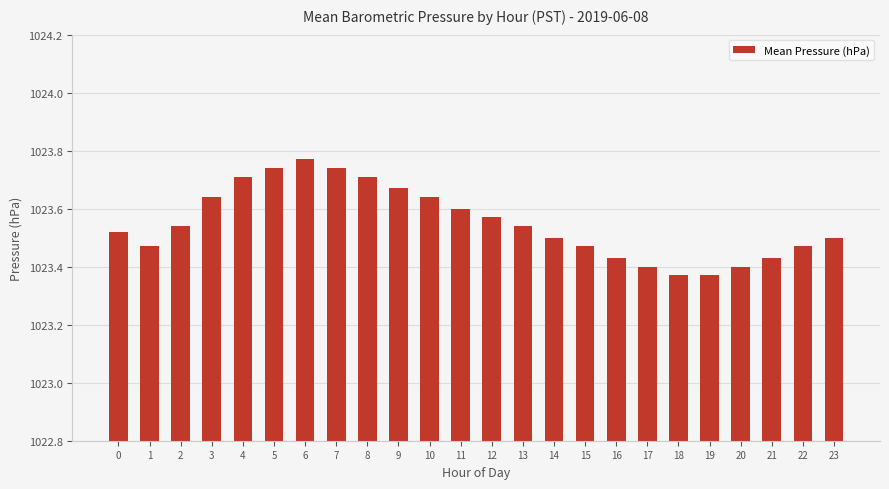

What is the sum of all values?

24565.2